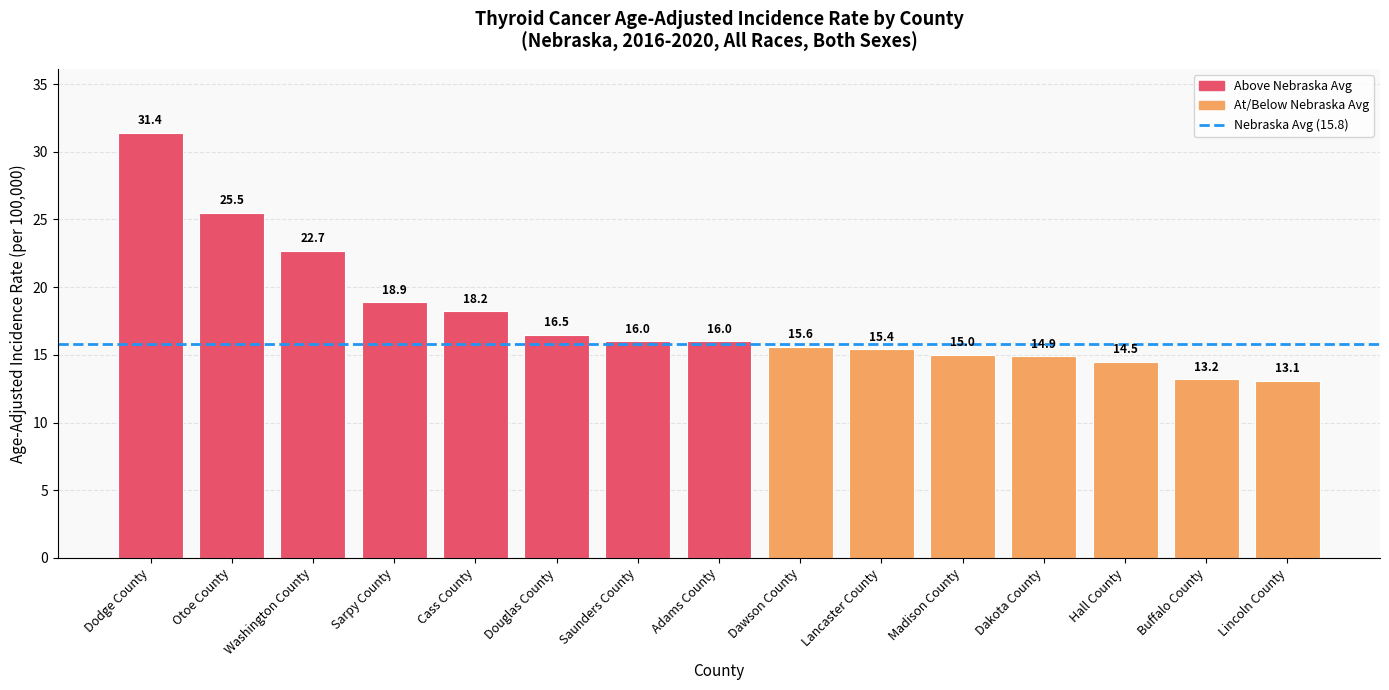

At which label does the data first exceed 16?

Dodge County